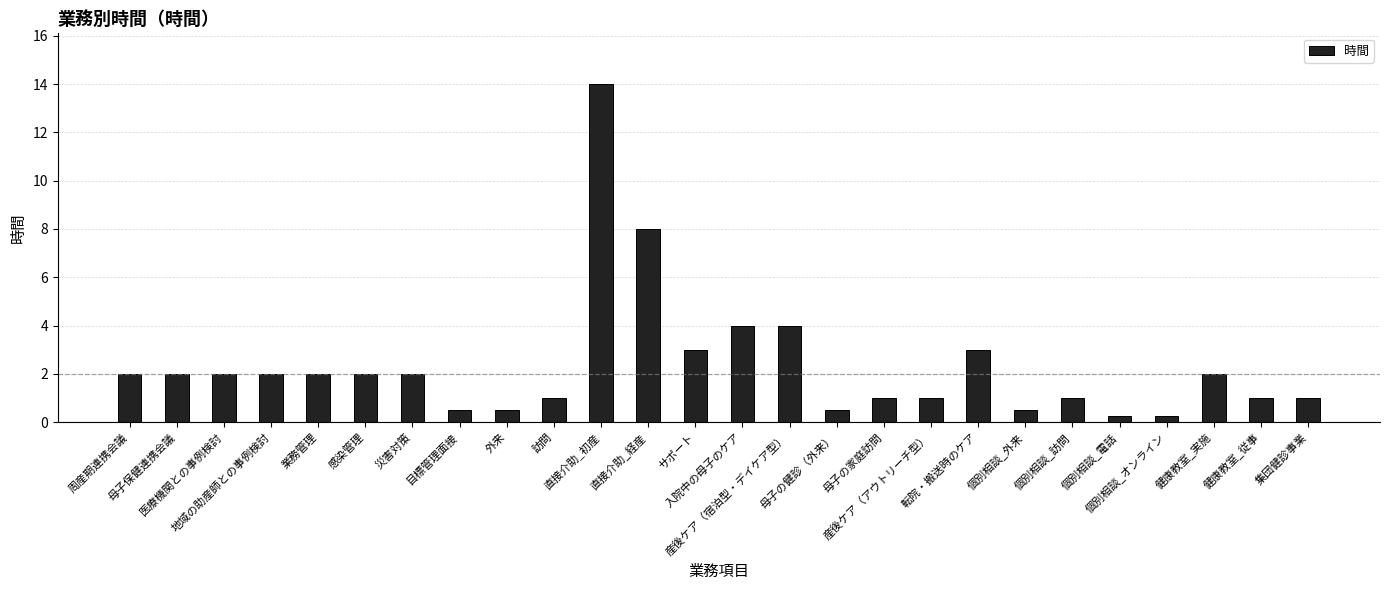

Is it true that the value at 集団健診事業 is 1.0?

True